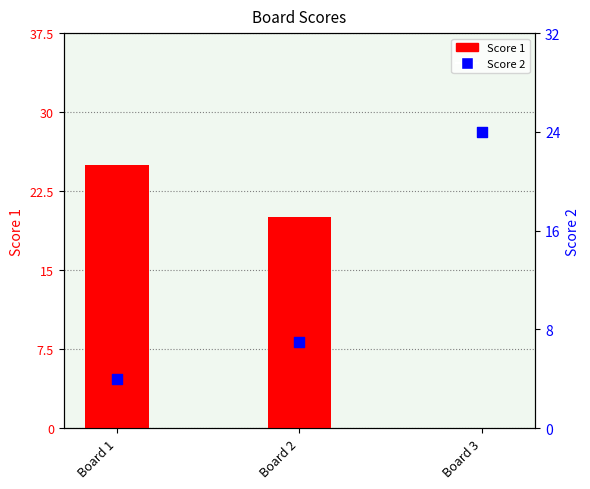

Which series has the largest total across all categories?

Score 1